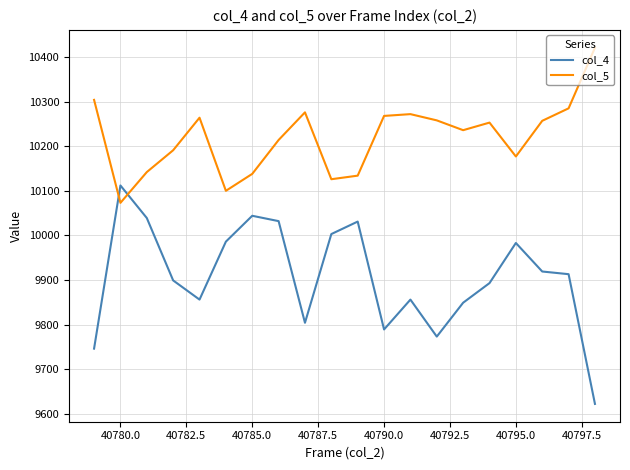

What are all the series names shown in the legend?

col_4, col_5